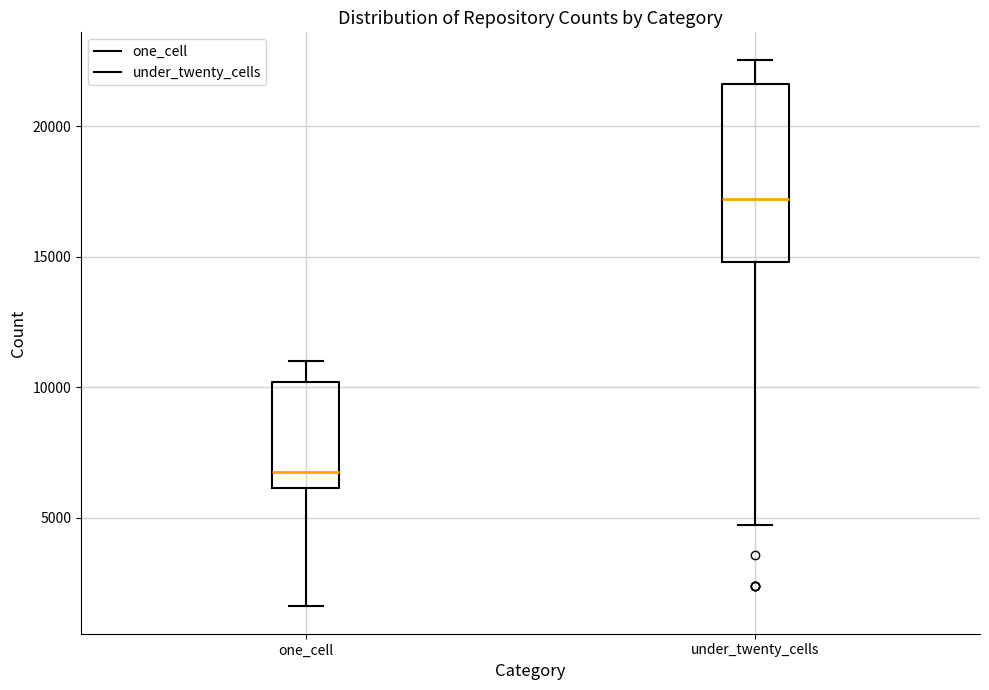

Reading left to right, read every box against the y-axis: the position of its median line, the range the box covers, and the ends of its whiskers. The values are not printed on the chart, so give them approximately, as read against the axis.

one_cell: median 7000, box 6000 to 10000, whiskers 1500 to 11000
under_twenty_cells: median 17000, box 15000 to 21500, whiskers 4500 to 22500